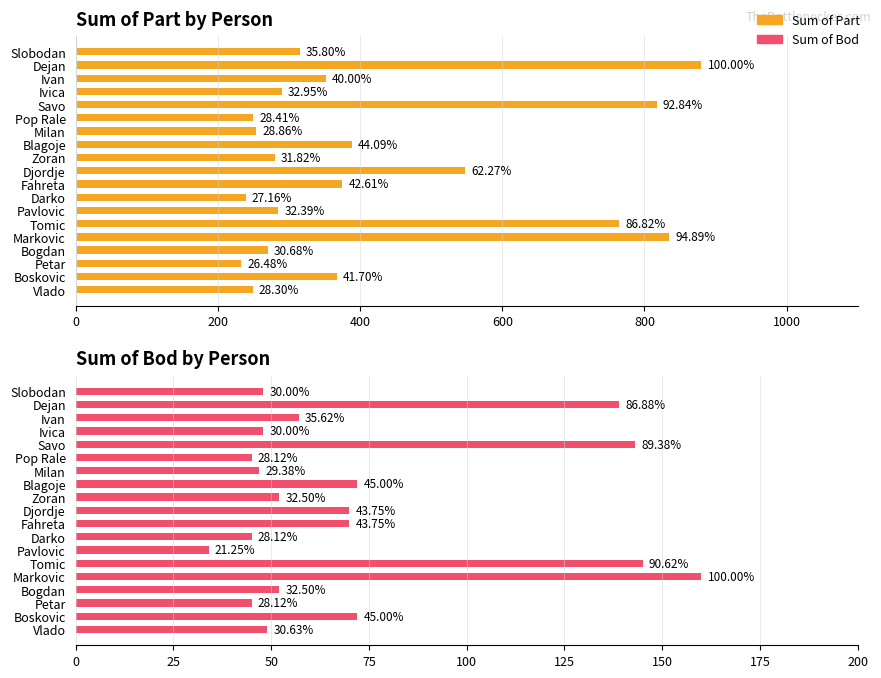

What are all the series names shown in the legend?

Sum of Part, Sum of Bod